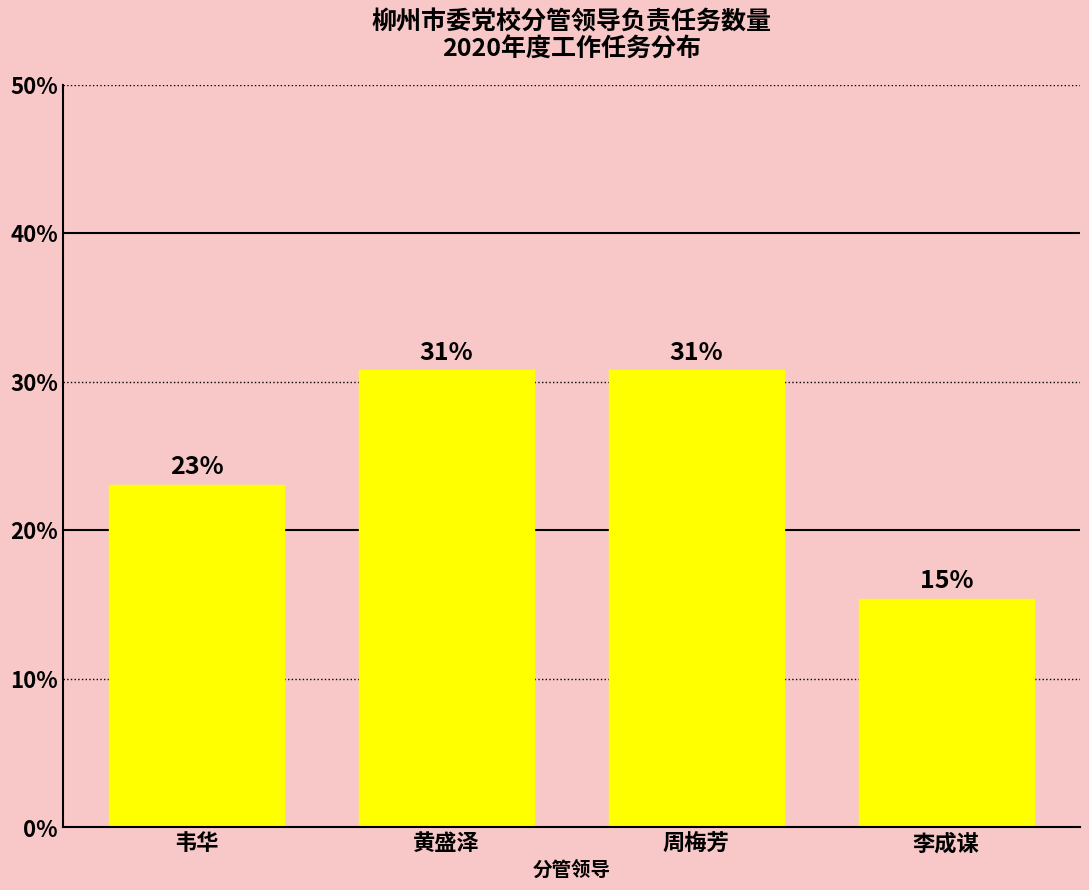

Rank the categories by value from highest to lowest.

黄盛泽, 周梅芳, 韦华, 李成谋